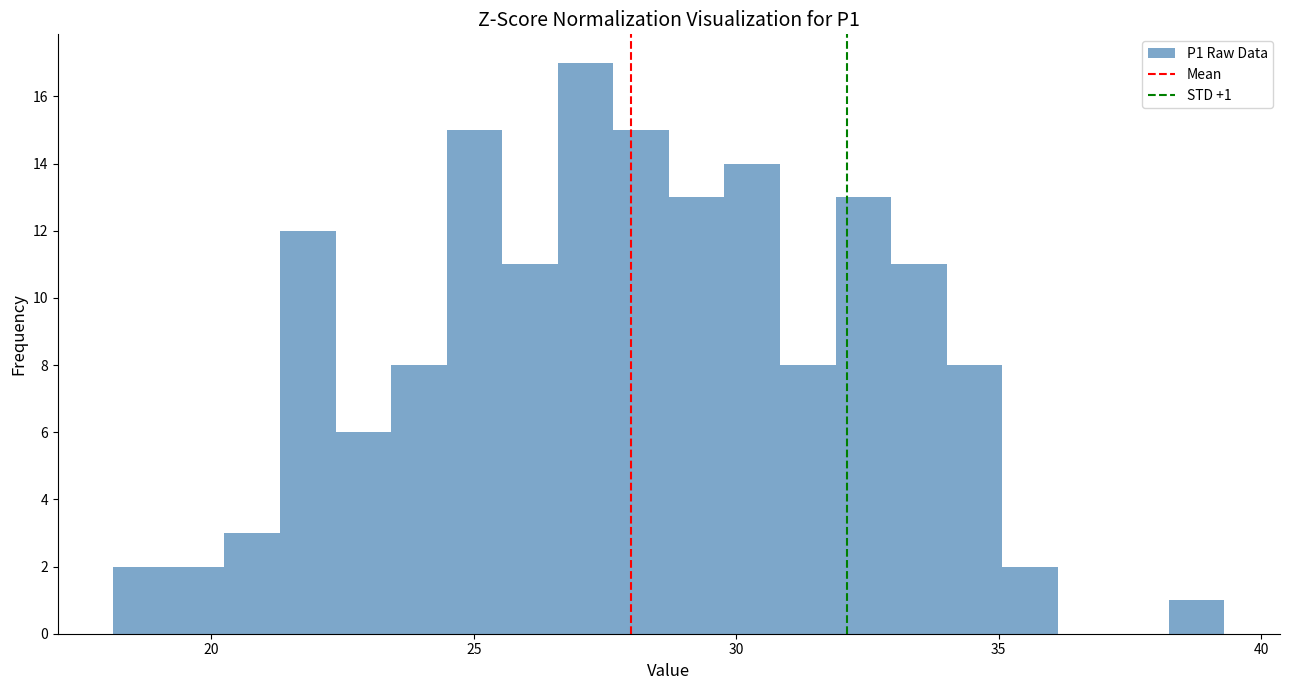

Around what value on the x-axis is the tallest bar? Give the approximate position of its centre, as read against the axis.

27.0